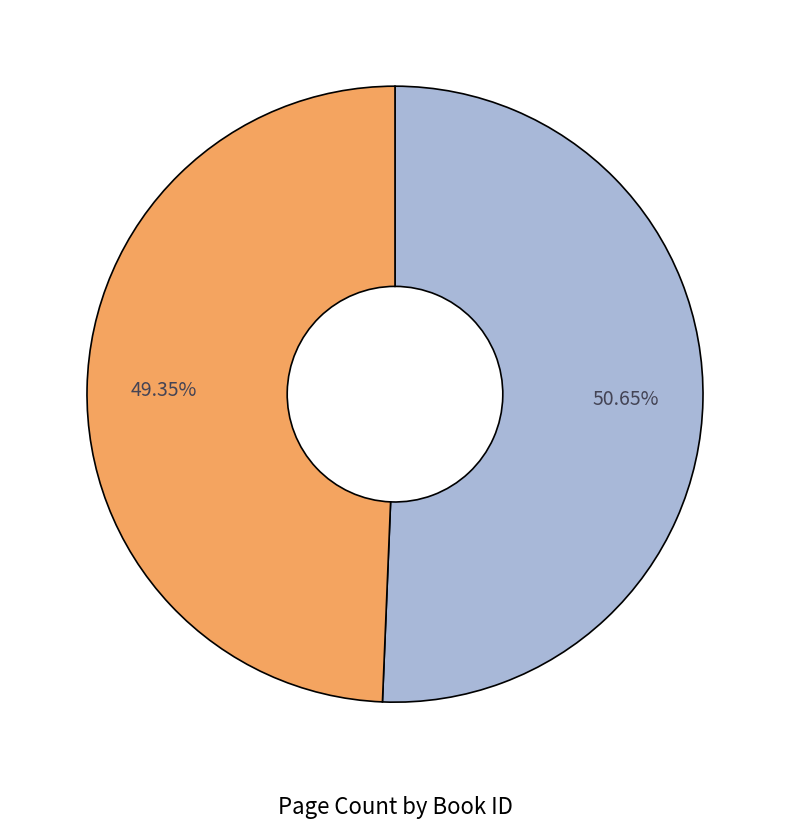

Is there any slice that represents more than half of the pie?

Yes